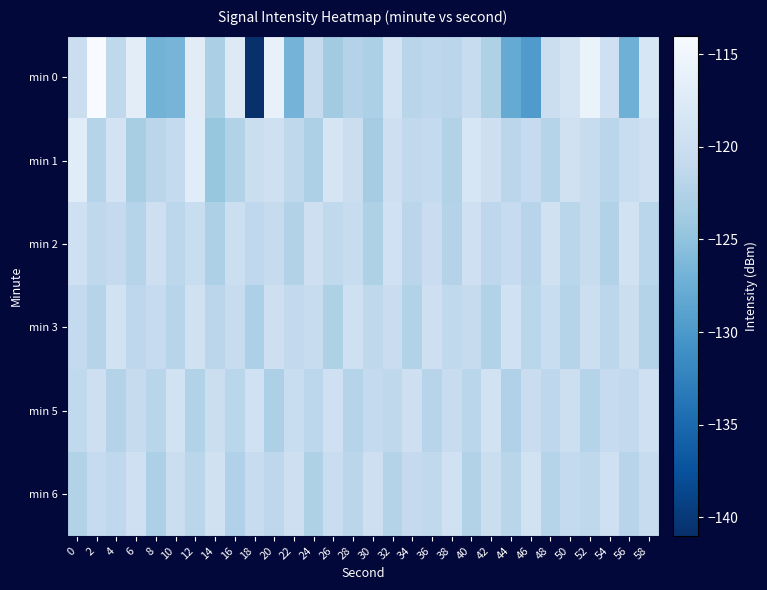

What is the spread (max minus min) of values at 20?

6.8